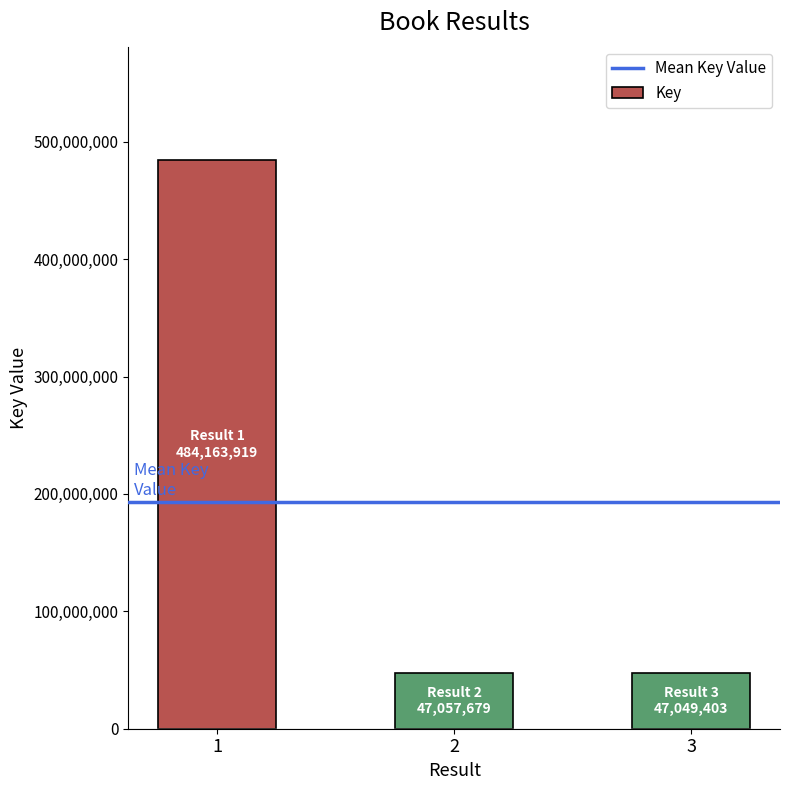

Approximately how many times larger is the value at 3 compared to 1?

0.1